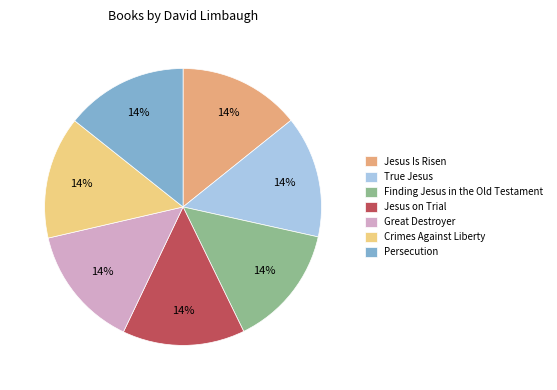

How many slices are in this pie chart?

7